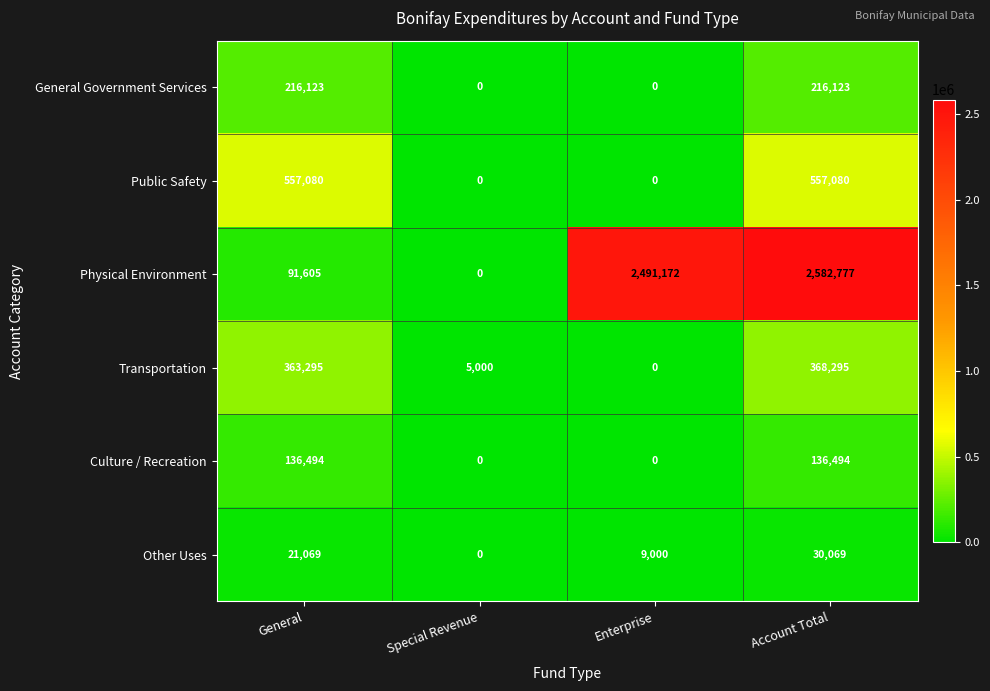

How many distinct data groups are displayed?

6